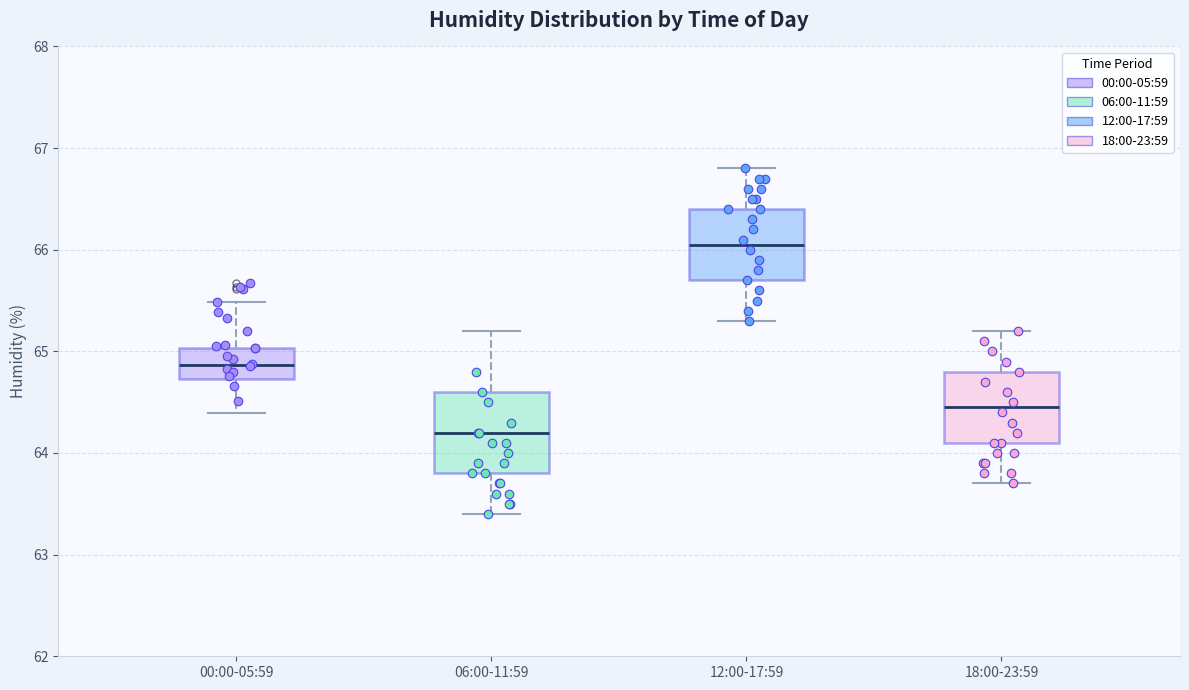

Which box has the lowest median line?

06:00-11:59